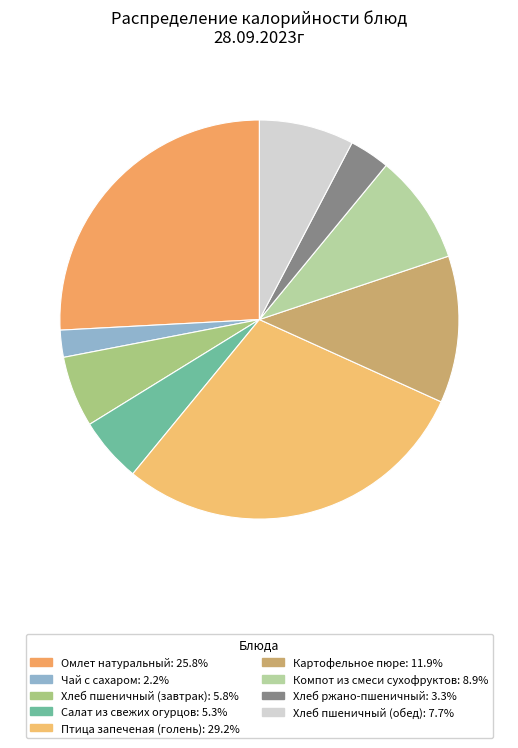

To the nearest percent, what portion does Салат из свежих огурцов represent?

5%